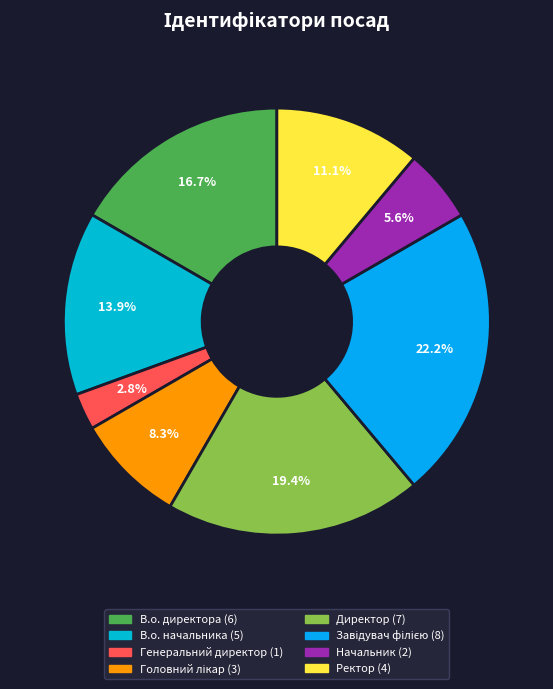

To the nearest percent, what is the difference between the largest and smallest slice percentages?

19%